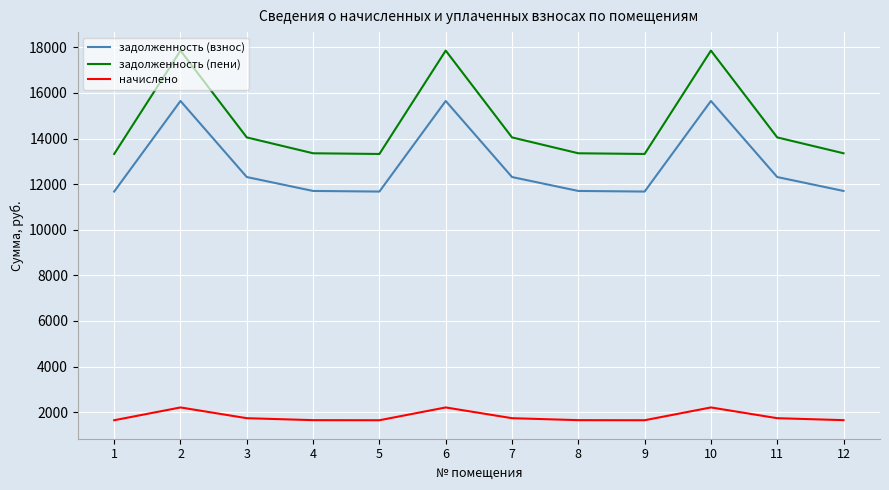

What is the difference between the maximum and minimum values in the начислено series?

560.7